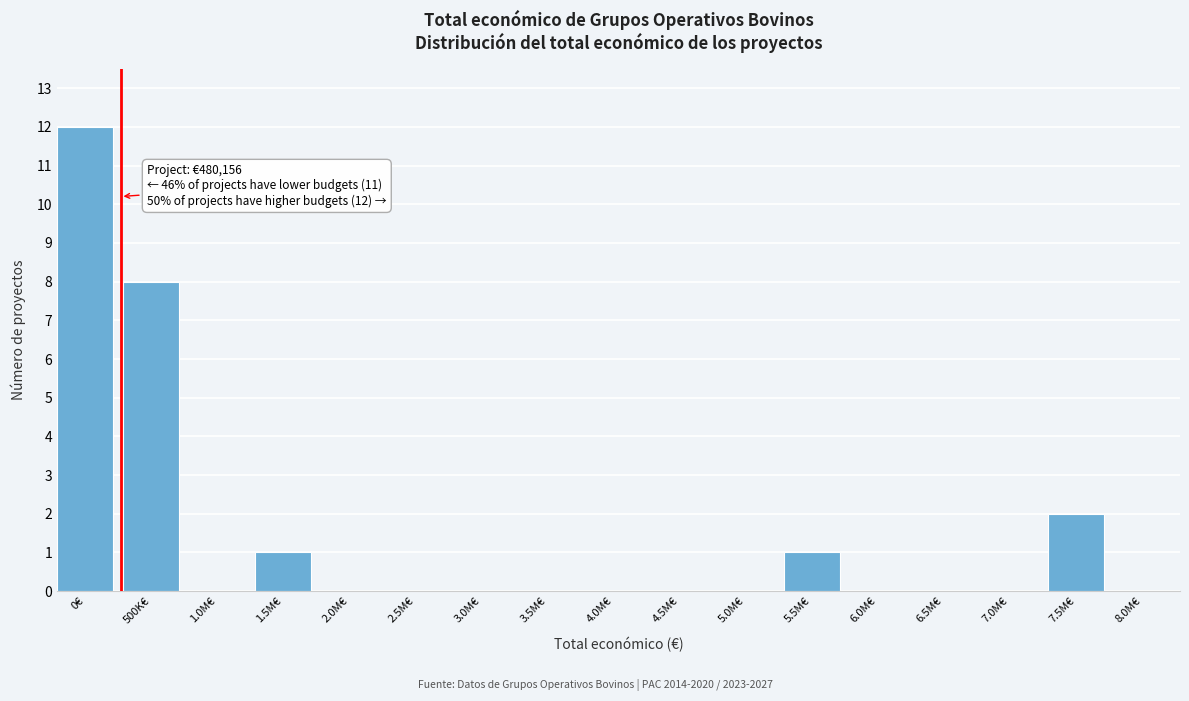

Reading right to left, extract all data points from this chart.

8.0M€=0	7.5M€=2	7.0M€=0	6.5M€=0	6.0M€=0	5.5M€=1	5.0M€=0	4.5M€=0	4.0M€=0	3.5M€=0	3.0M€=0	2.5M€=0	2.0M€=0	1.5M€=1	1.0M€=0	500K€=8	0€=12